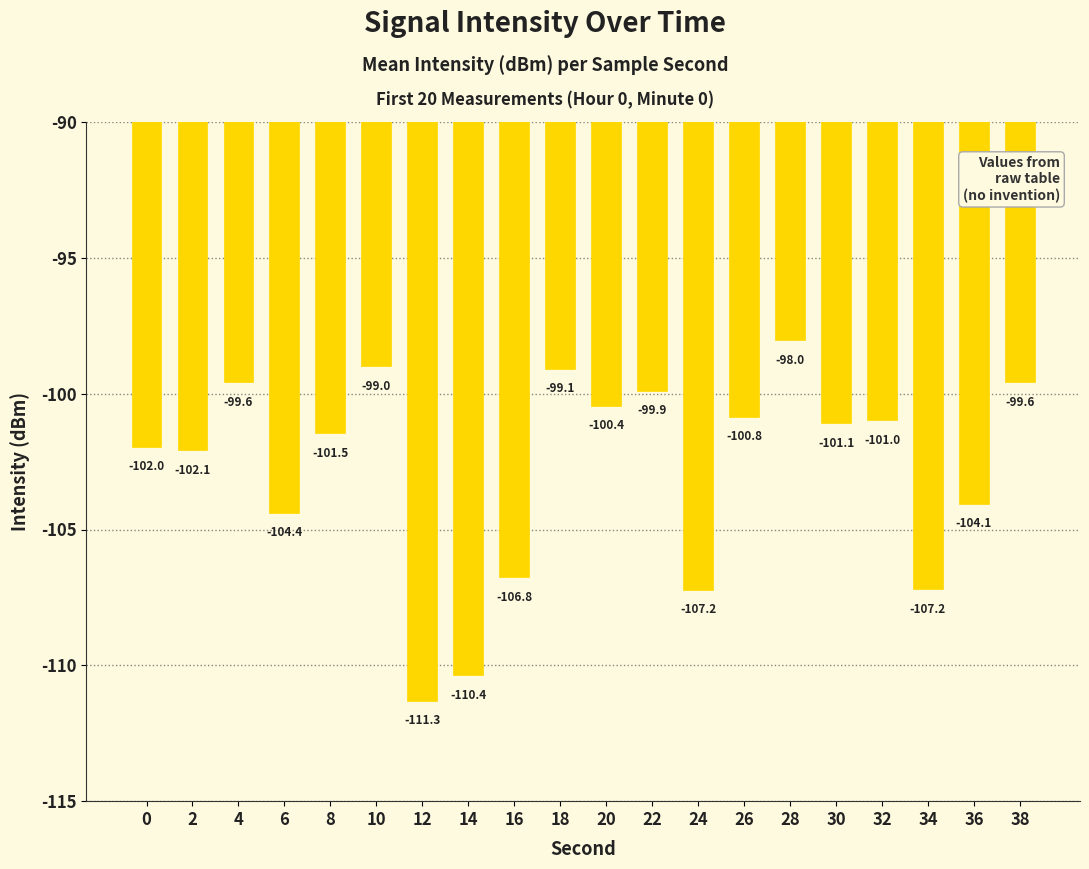

Are the bars horizontal?

No